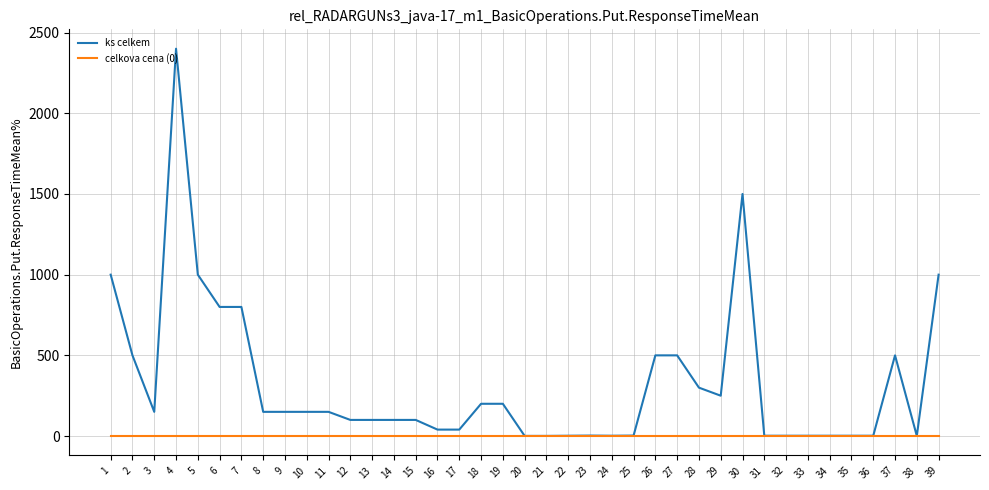

Which series has the widest spread of values?

ks celkem